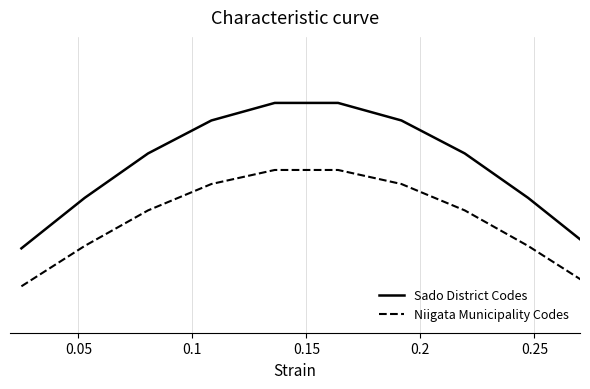

Which series has the widest spread of values?

Sado District Codes